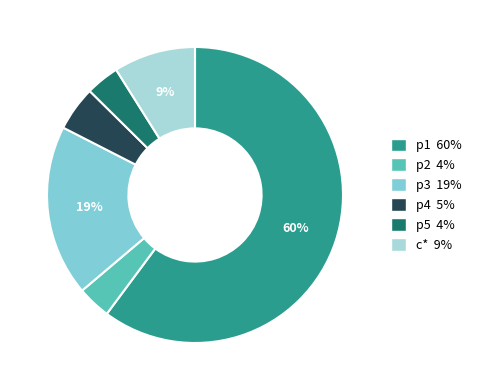

Does p1 account for over 50% of the chart?

Yes